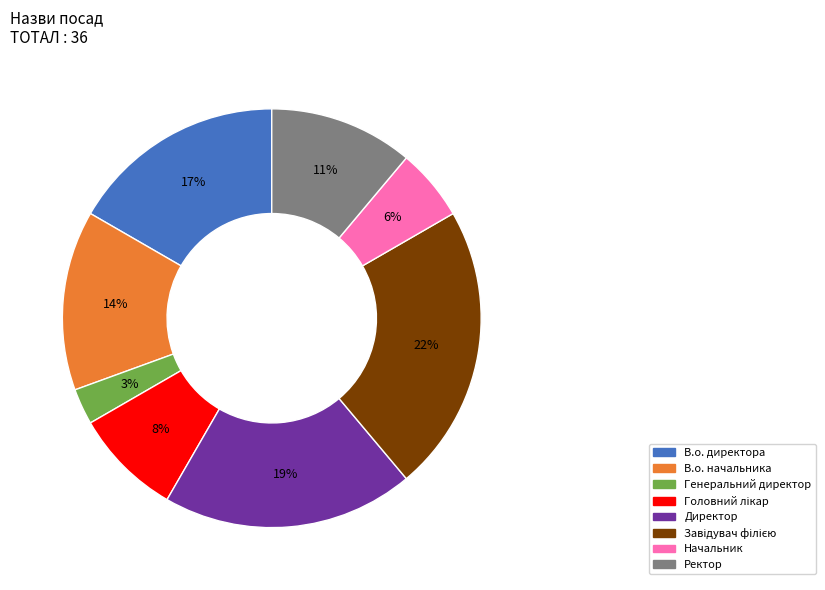

To the nearest percent, what portion does Директор represent?

19%